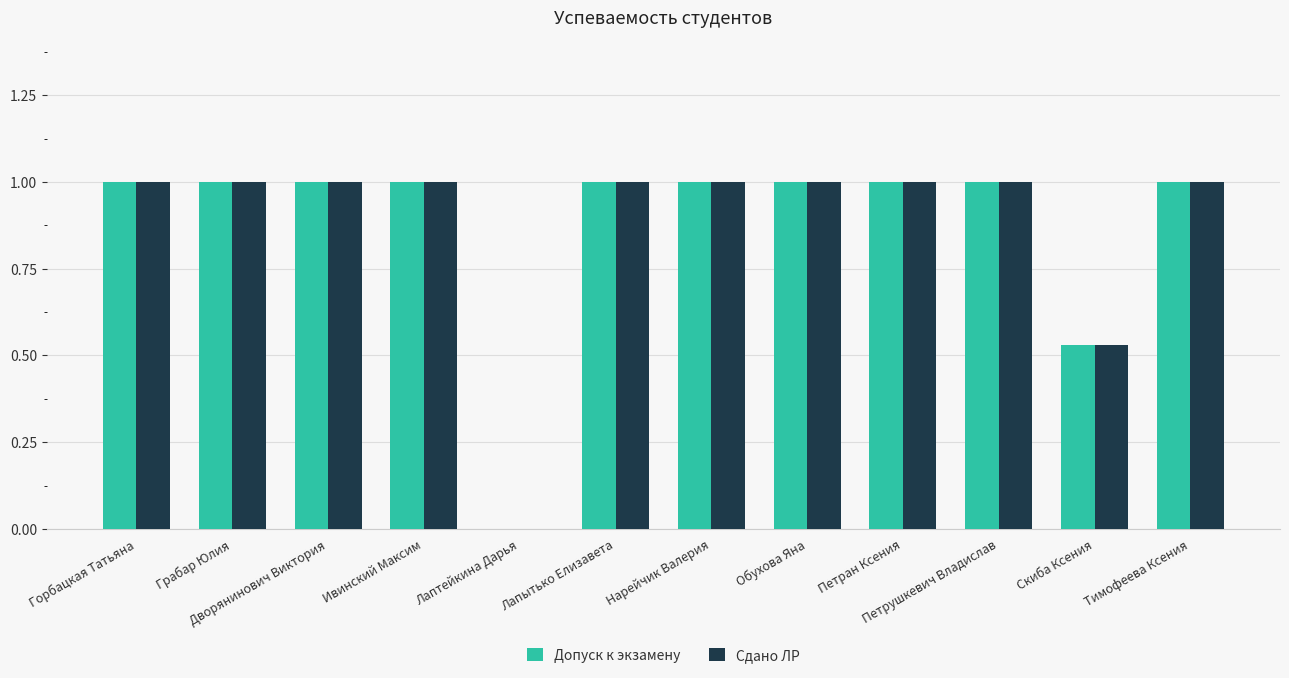

The Сдано ЛР series shows 1.0 at Обухова Яна. True or false?

True